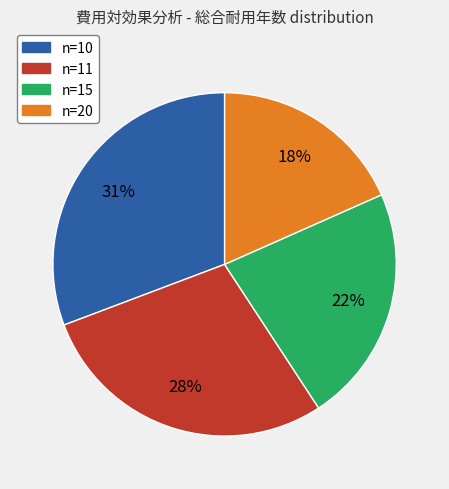

Is there any slice that represents more than half of the pie?

No